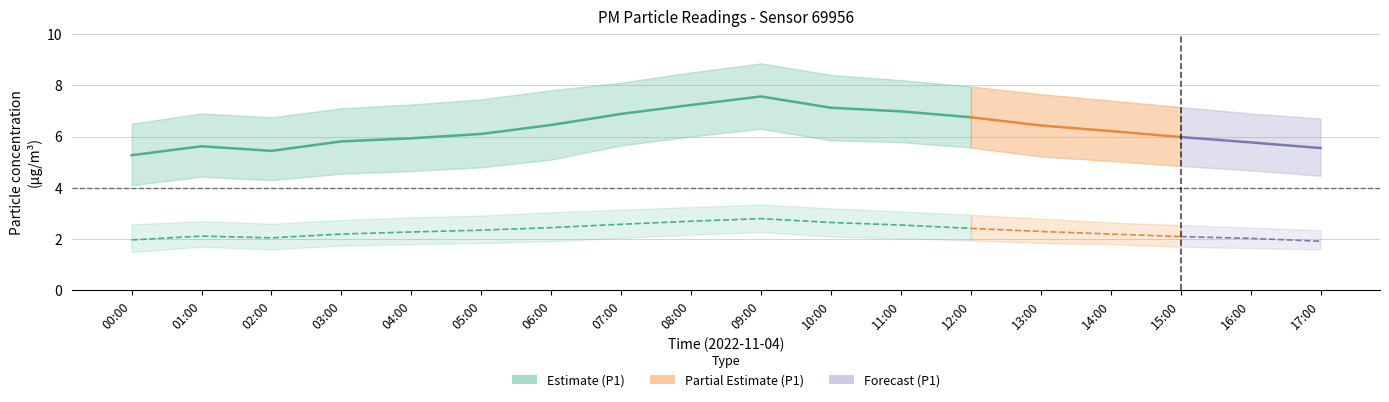

Rank the series at 00:00 from lowest to highest value.

P2_lower, P2, P2_upper, P1_lower, P1, P1_upper